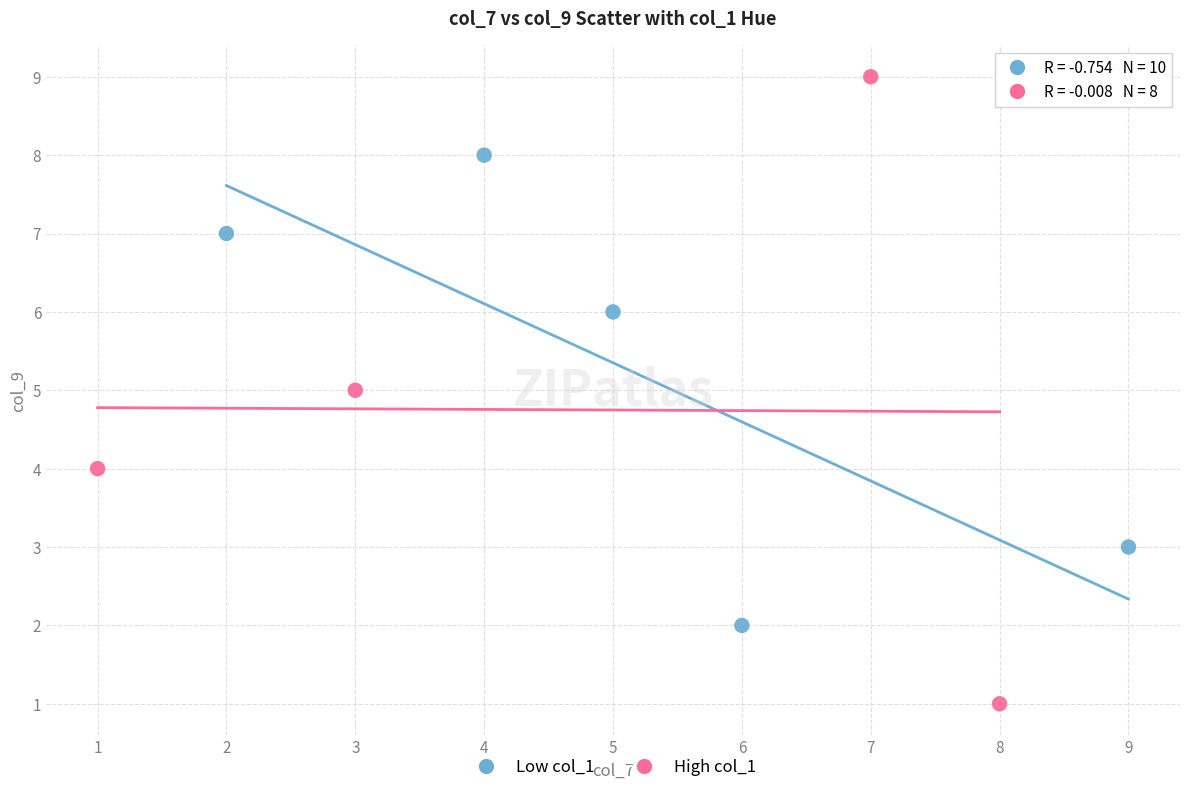

Which series reaches the maximum Y coordinate?

High col_1